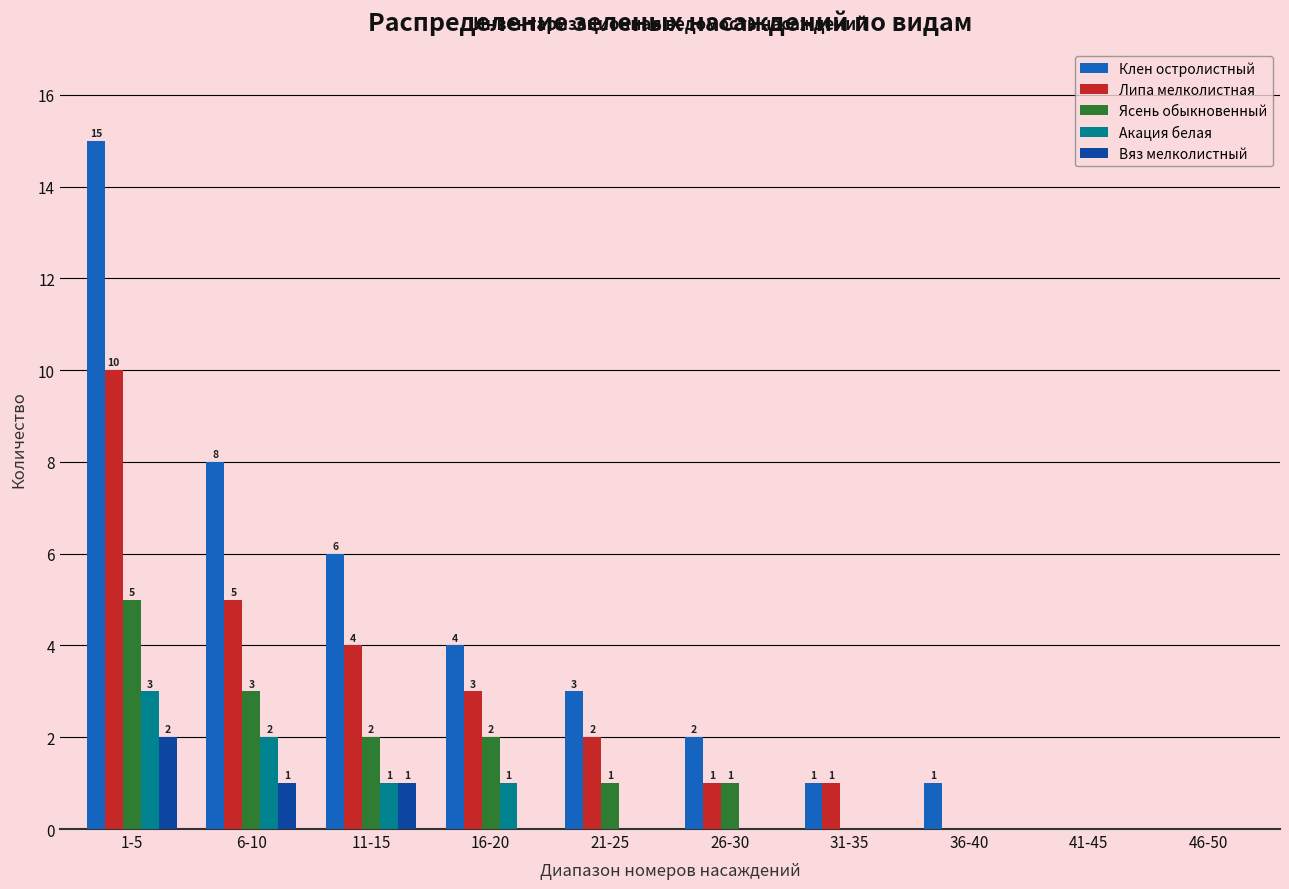

What is the difference between the Клен остролистный values at 21-25 and 16-20?

1